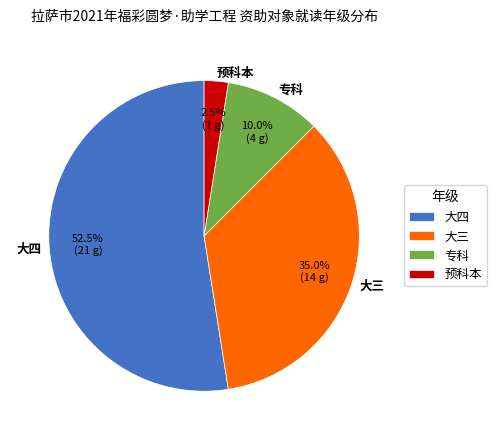

How many segments does this pie chart have?

4